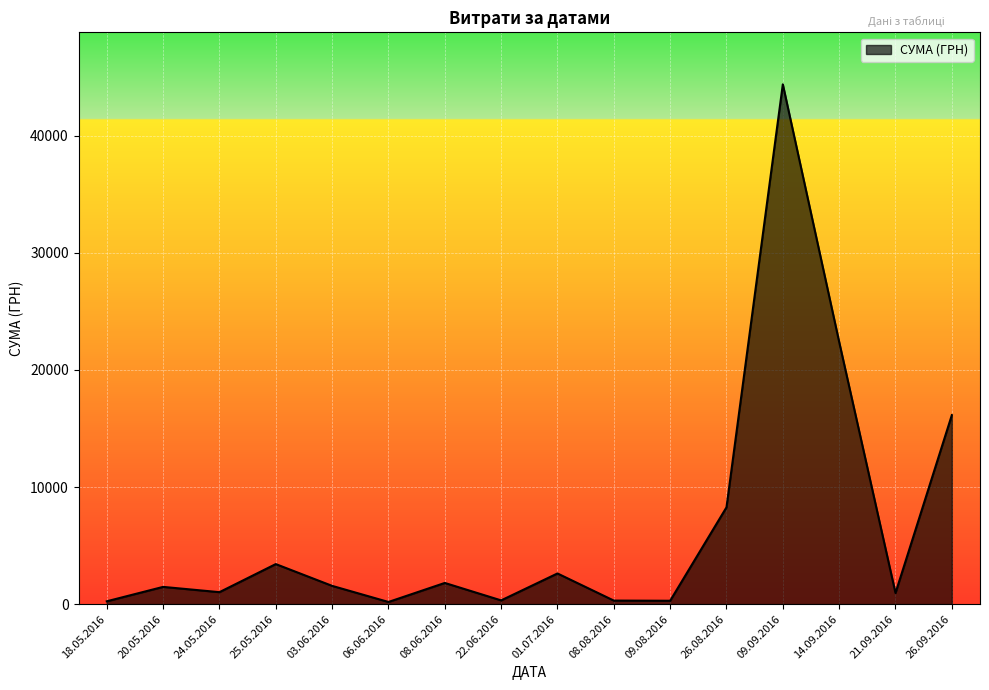

At which category does the chart reach its peak across all series?

09.09.2016